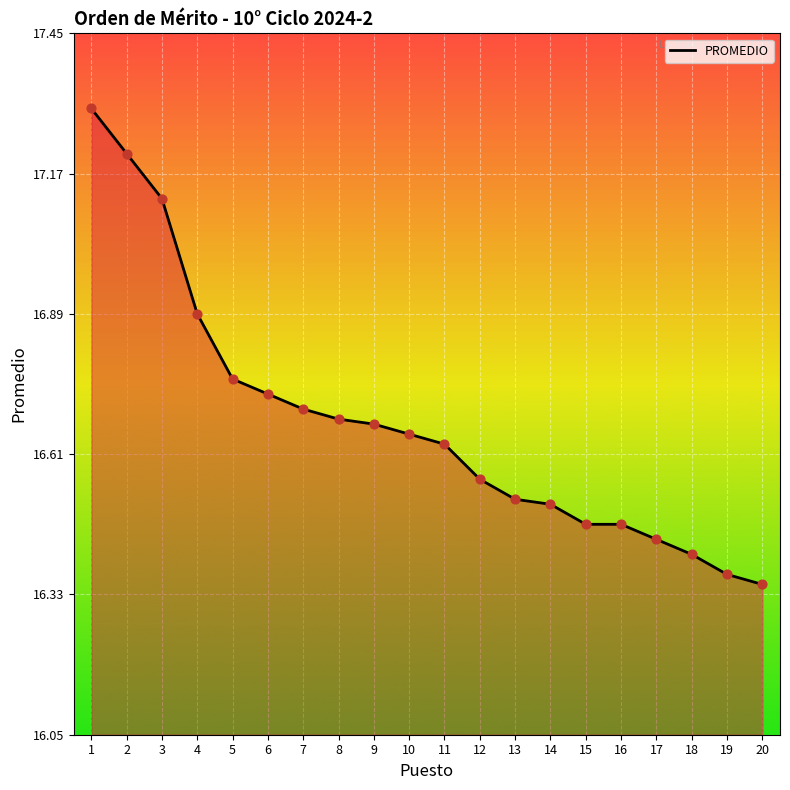

Between 10 and 19, which is larger?

10